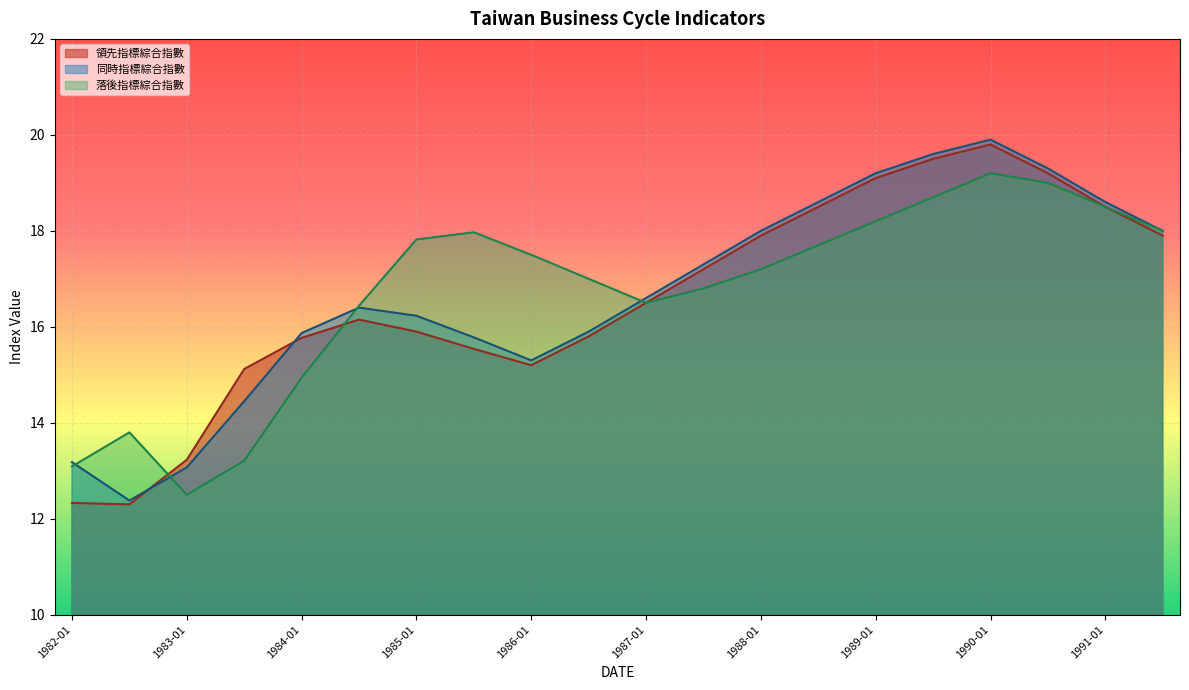

What is the approximate value of 落後指標綜合指數 at 1982-01?

13.1